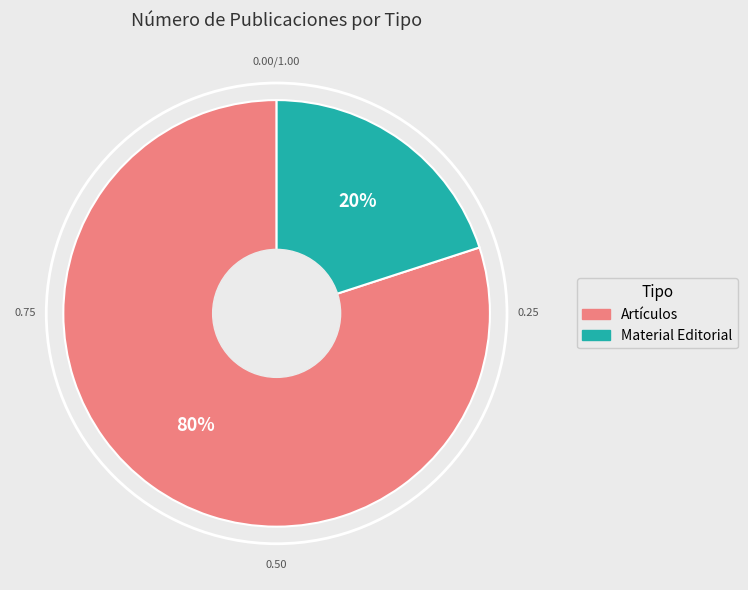

Count the number of slices in the pie.

2